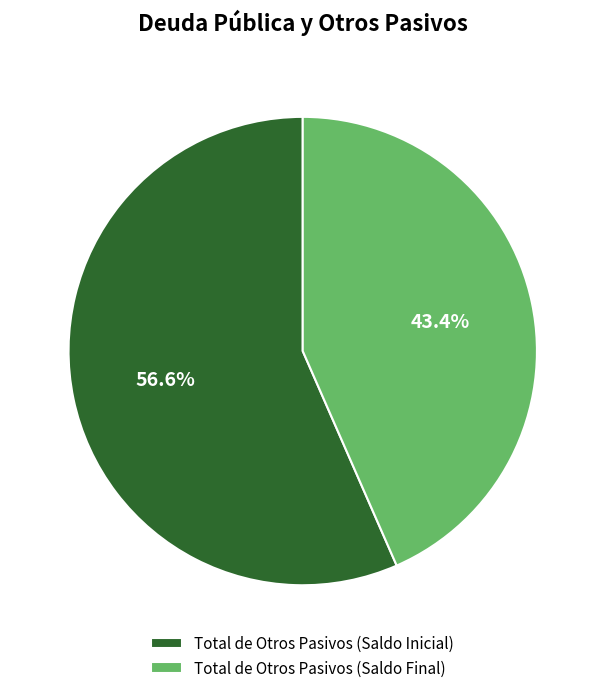

Which slice is the smallest?

Total de Otros Pasivos (Saldo Final)